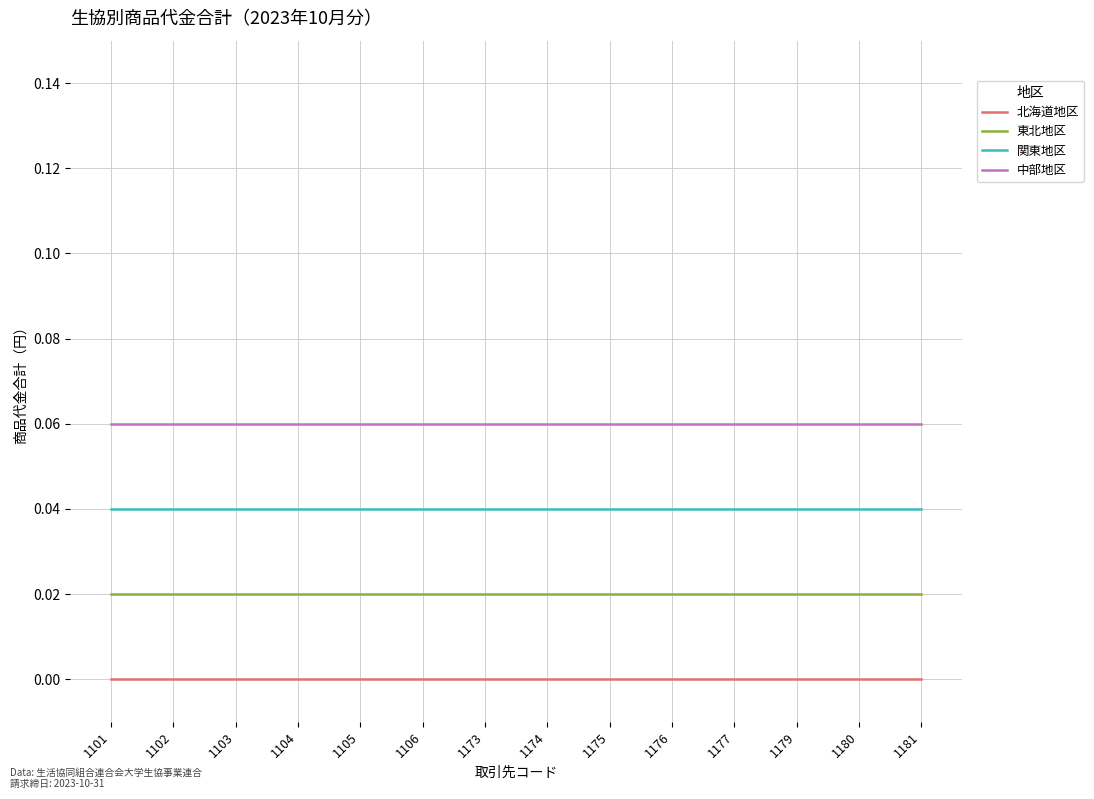

Is it true that 北海道地区 equals 0.0 at 1104?

True